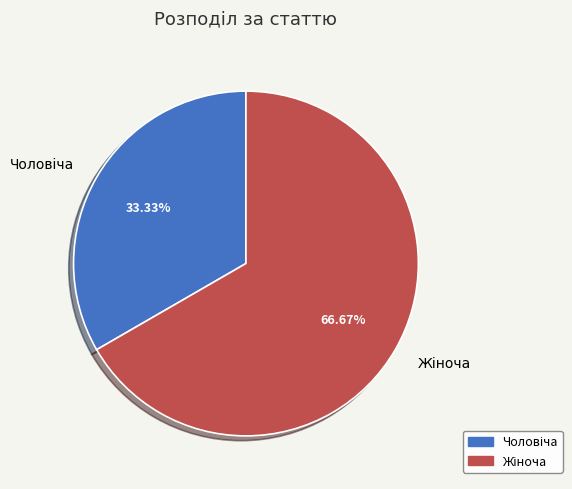

Does any single category account for the majority?

Yes